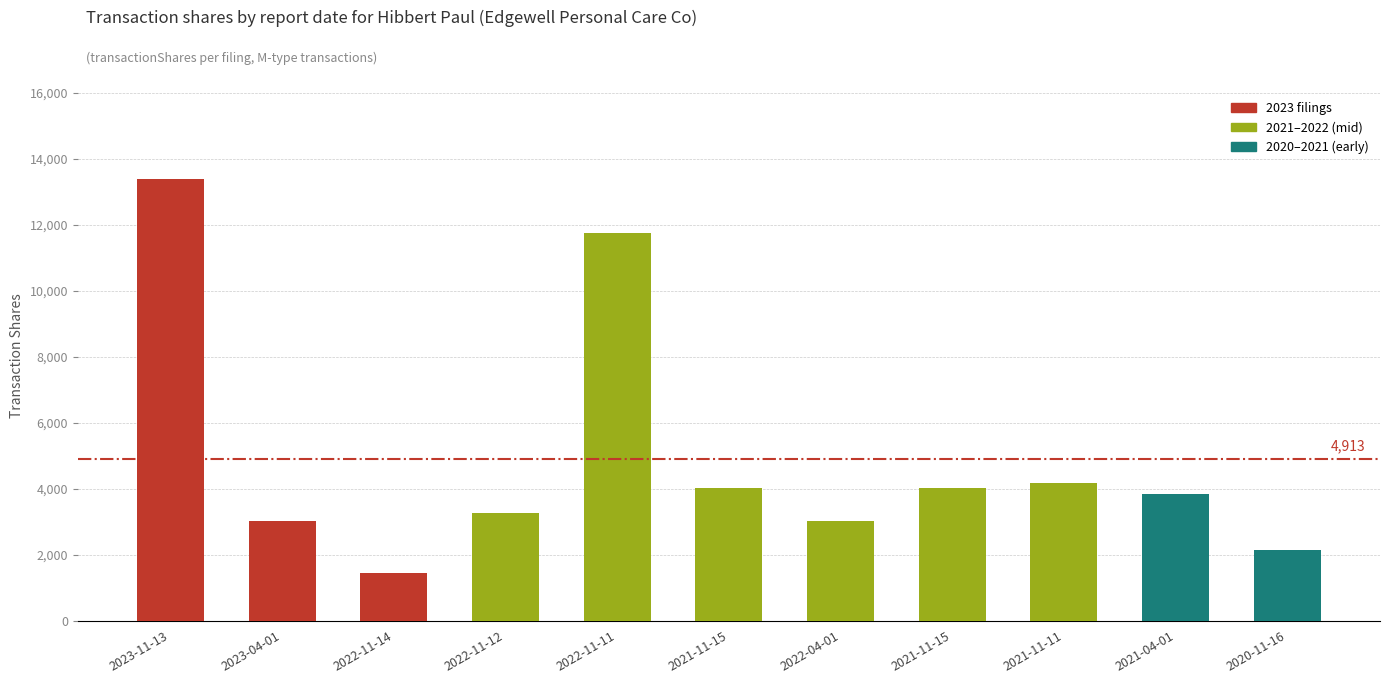

The value at 2023-11-13 is 13389. True or false?

True